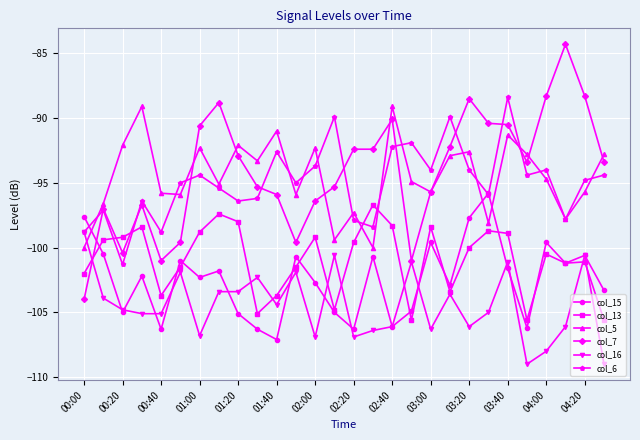

Rank the series by their maximum value, from highest to lowest.

col_7, col_6, col_5, col_15, col_13, col_16